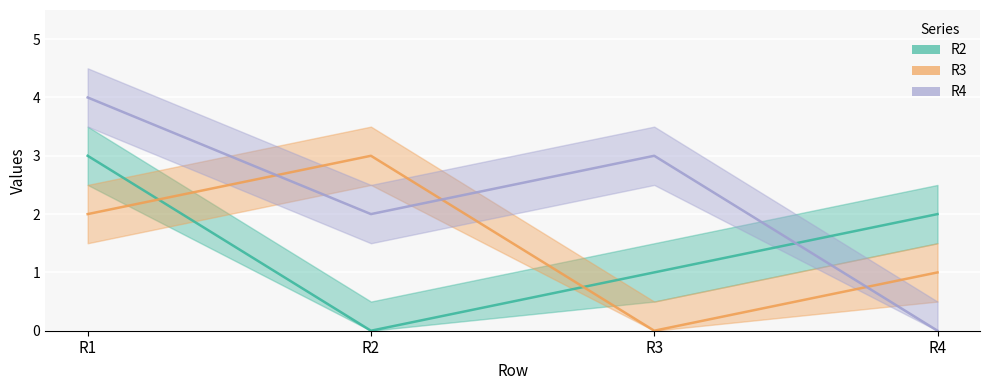

How many positive values does the R2 series have?

3